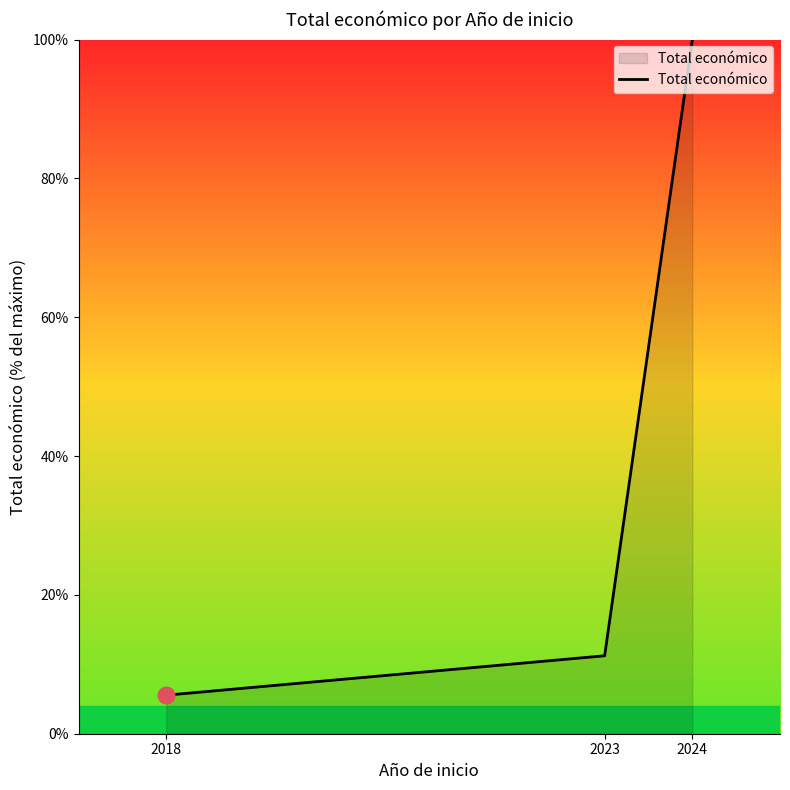

What is the change in value from 2018 to 2023?

+5.7